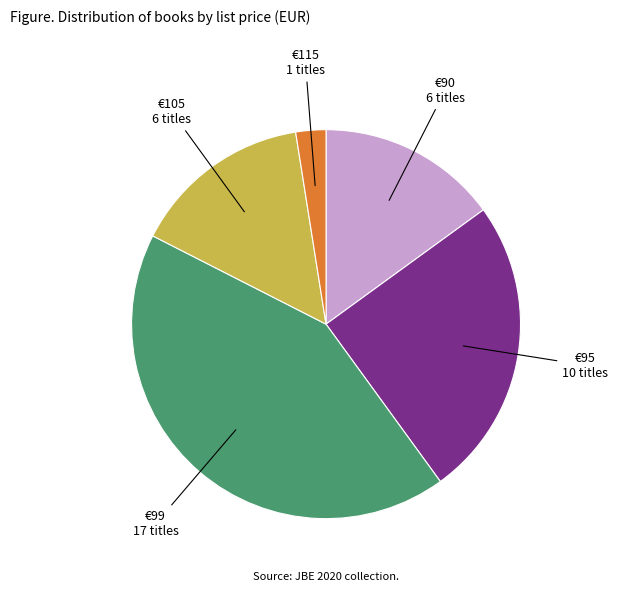

Does €115 represent more than half of the total?

No